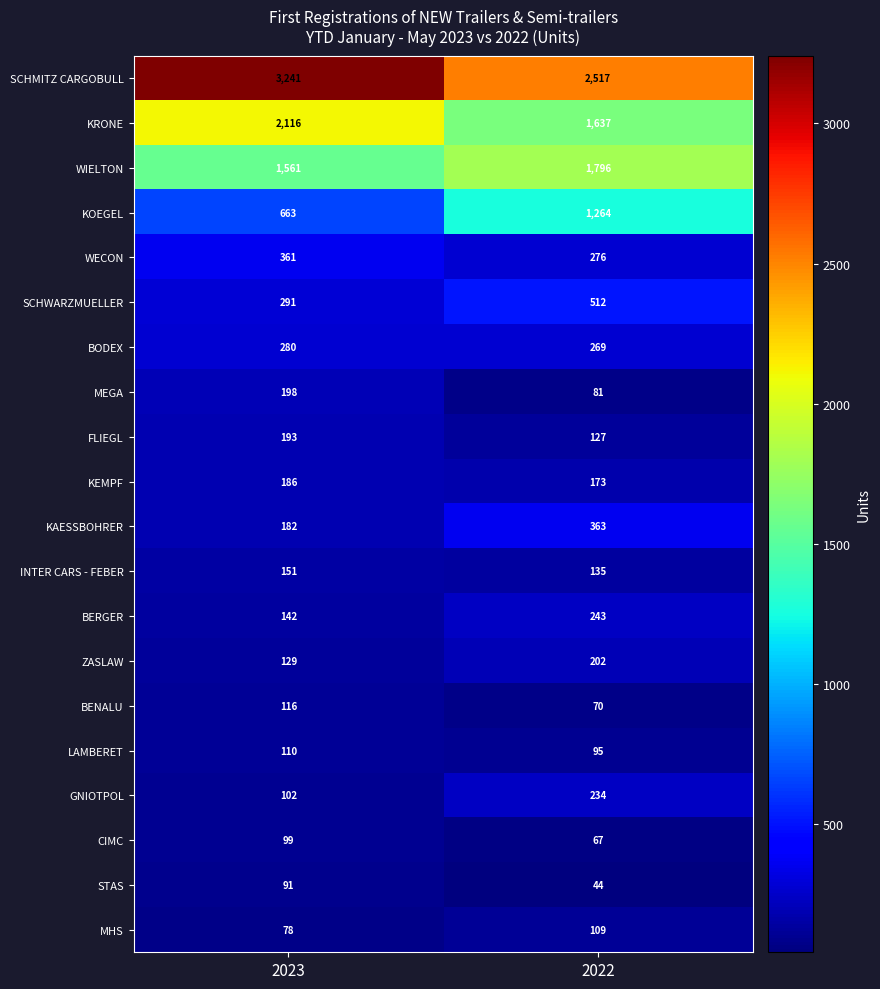

At which category is the sum across all series the highest?

2023